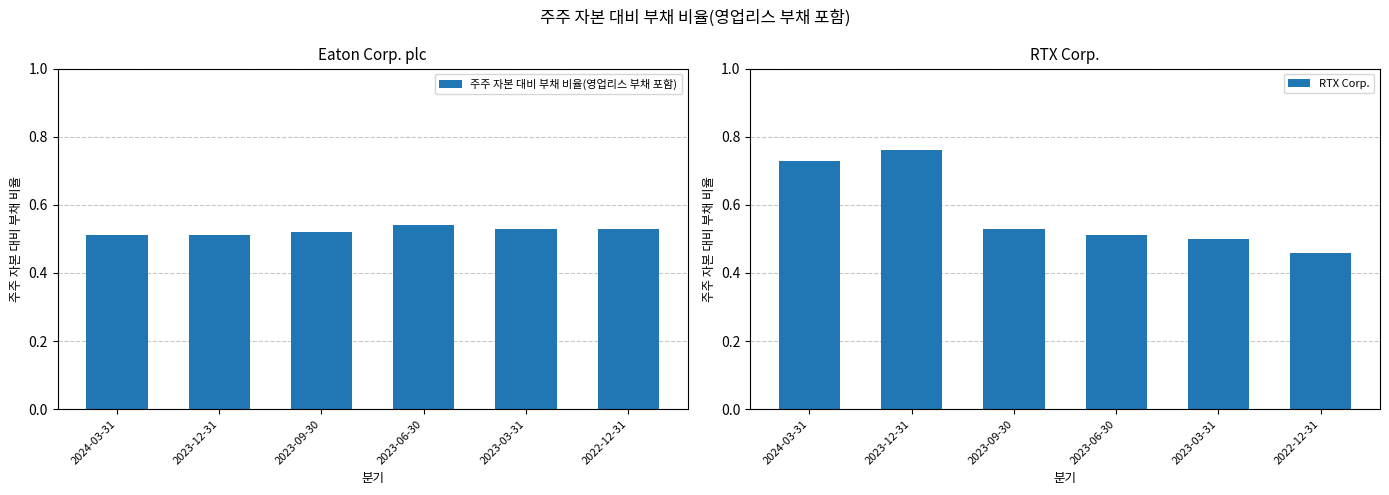

What are all the series names shown in the legend?

주주 자본 대비 부채 비율(영업리스 부채 포함), RTX Corp.